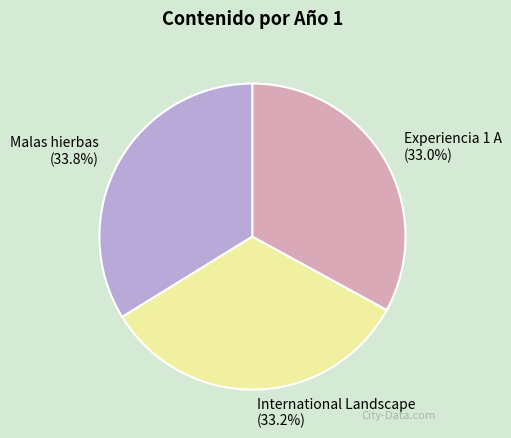

How many segments does this pie chart have?

3